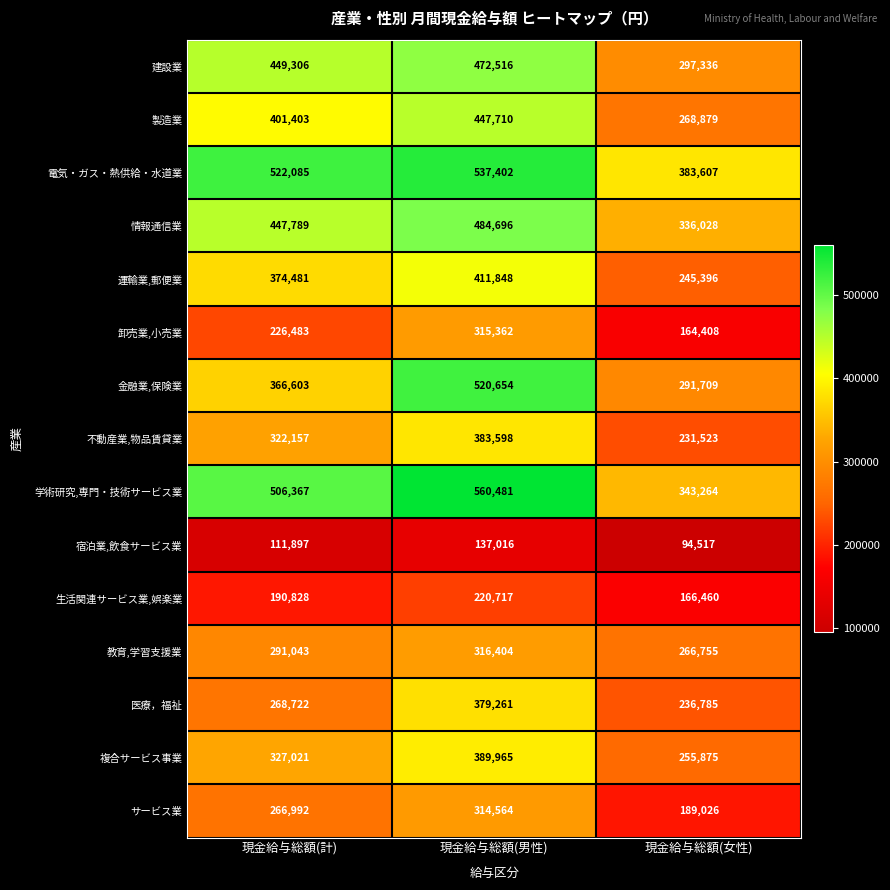

What is the difference between the highest and lowest values at 現金給与総額(男性)?

423465